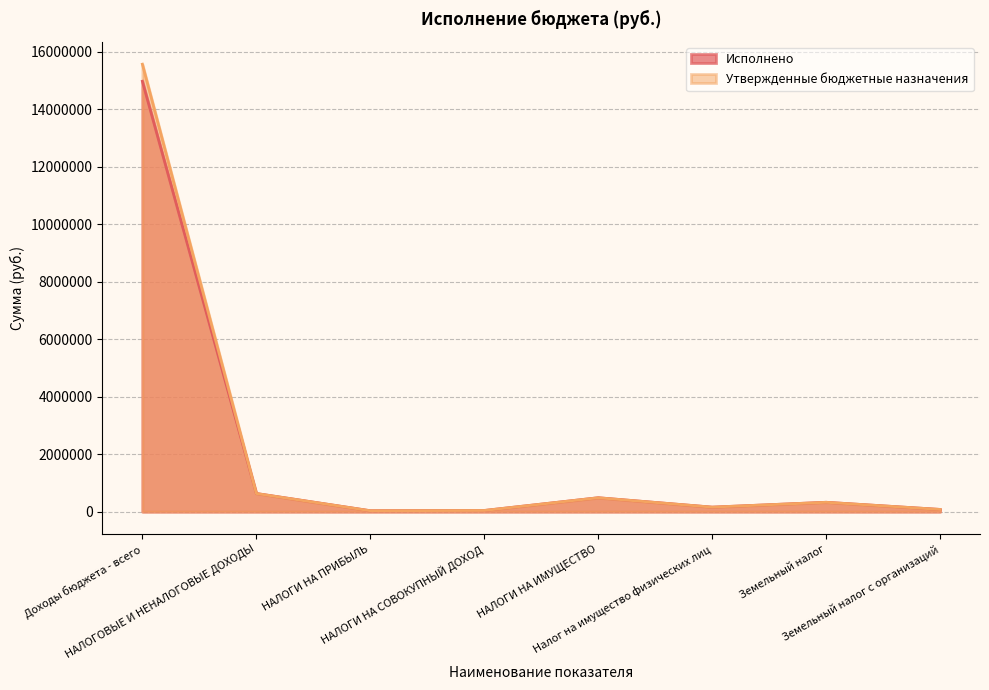

Reading left to right, transcribe all the data shown in this chart.

Исполнено: 14972164.2	633478.5	33370.1	42070.2	485544.6	158179.4	327365.2	78531.7
Утвержденные бюджетные назначения: 15565981.9	632191.9	33370.1	42070.2	484257.9	158033.1	326224.8	78531.7